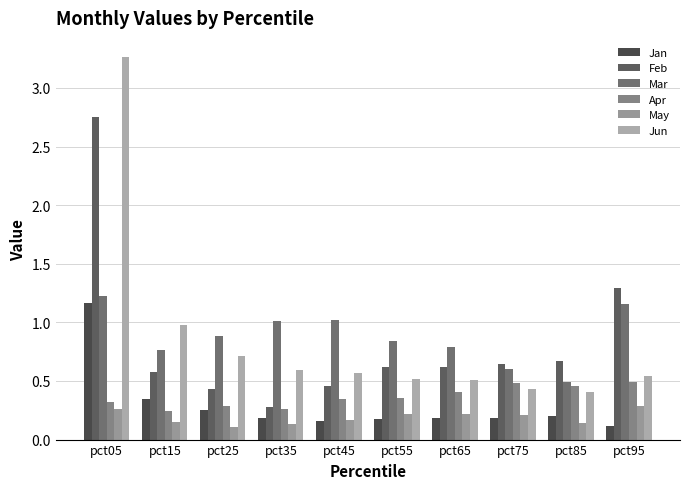

Count the Jan values in the range 0 to 1.

9